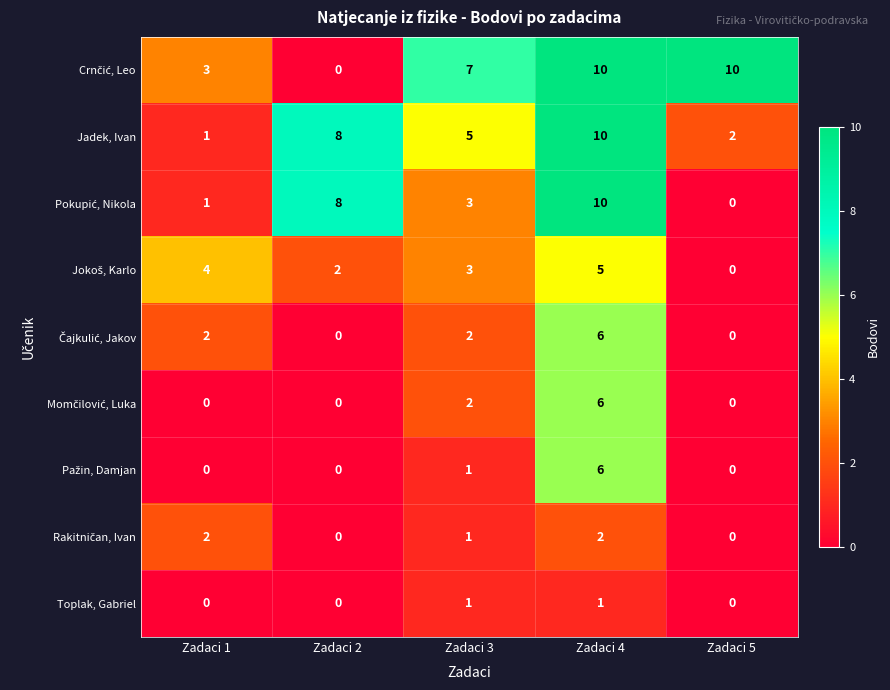

Rank the categories by Jadek, Ivan value from lowest to highest.

Zadaci 1, Zadaci 5, Zadaci 3, Zadaci 2, Zadaci 4